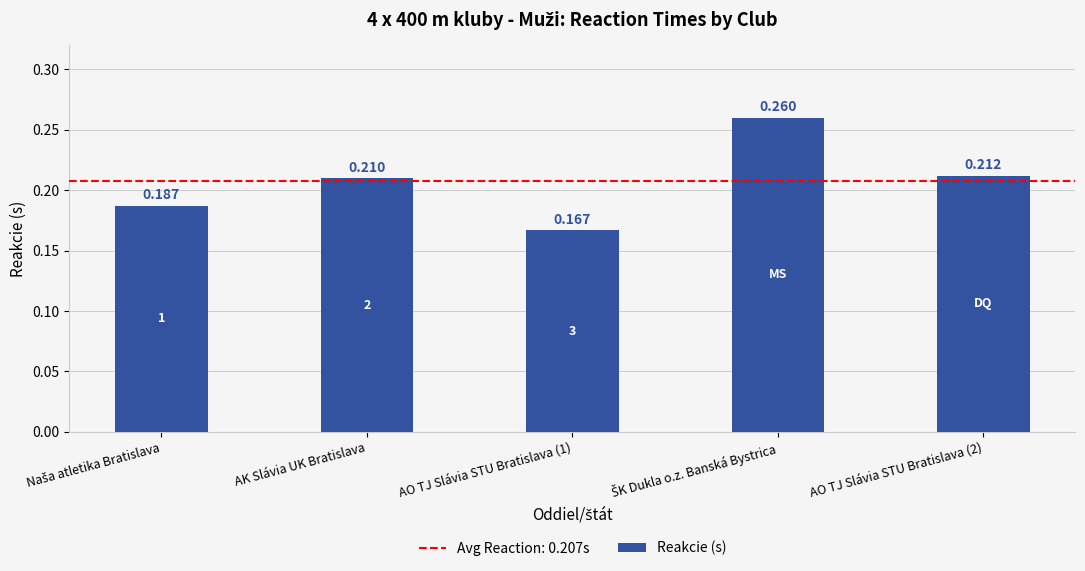

Count the values in the range 0 to 1.

5